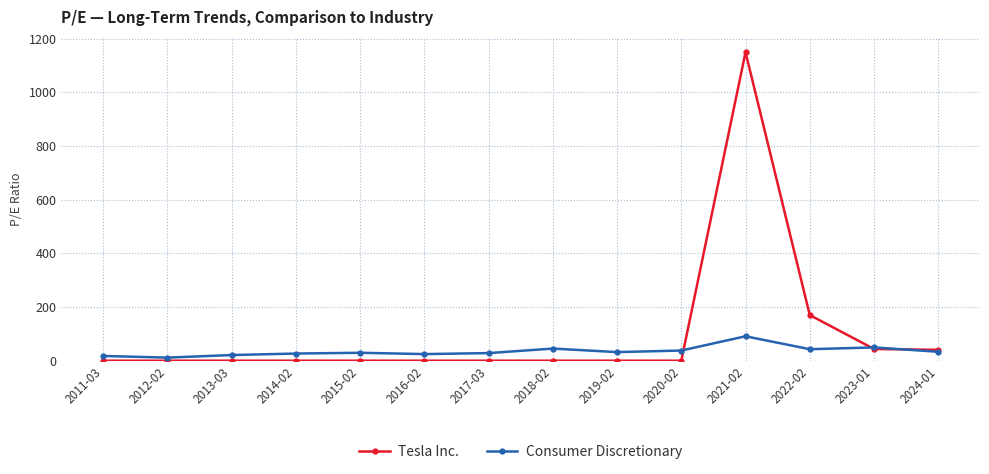

Which category has the highest value in the Tesla Inc. series?

2021-02